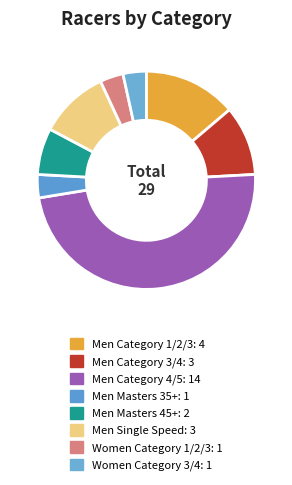

What percentage is the Men Masters 45+ slice, to the nearest percent?

7%